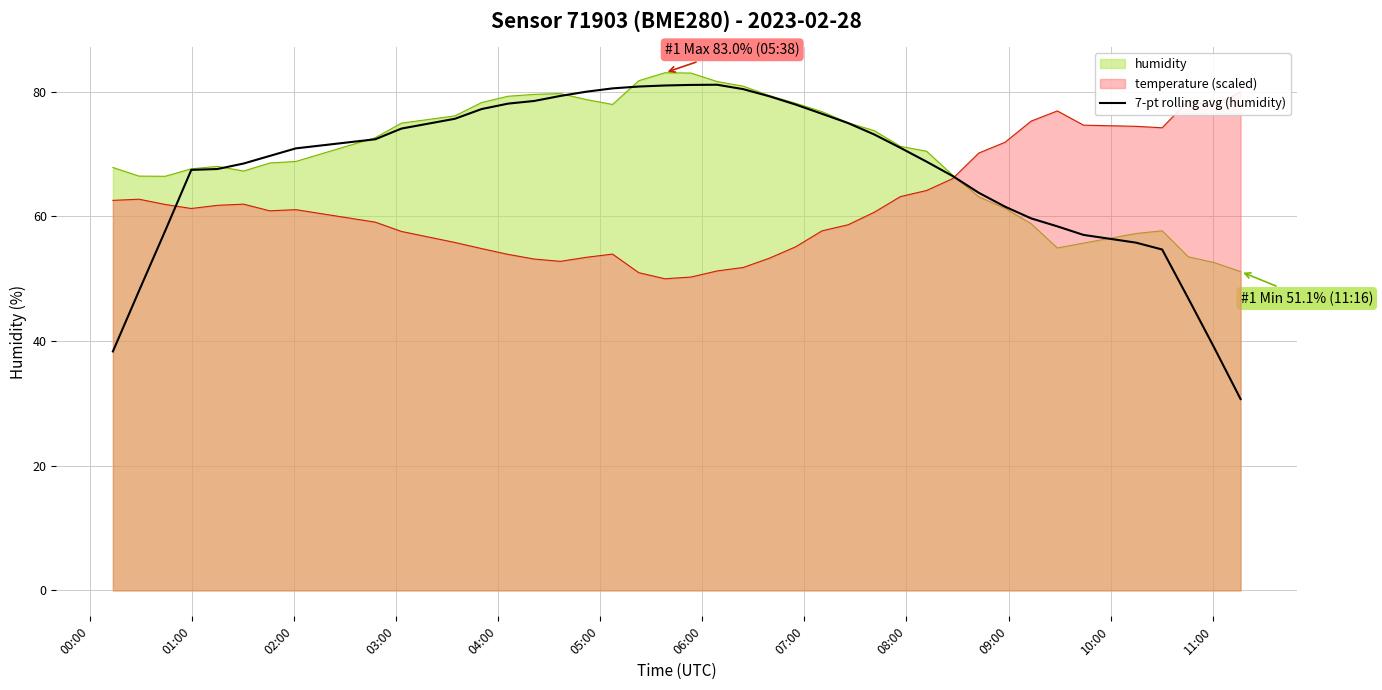

What is the highest value of the 7-pt rolling avg (humidity) series?

81.1